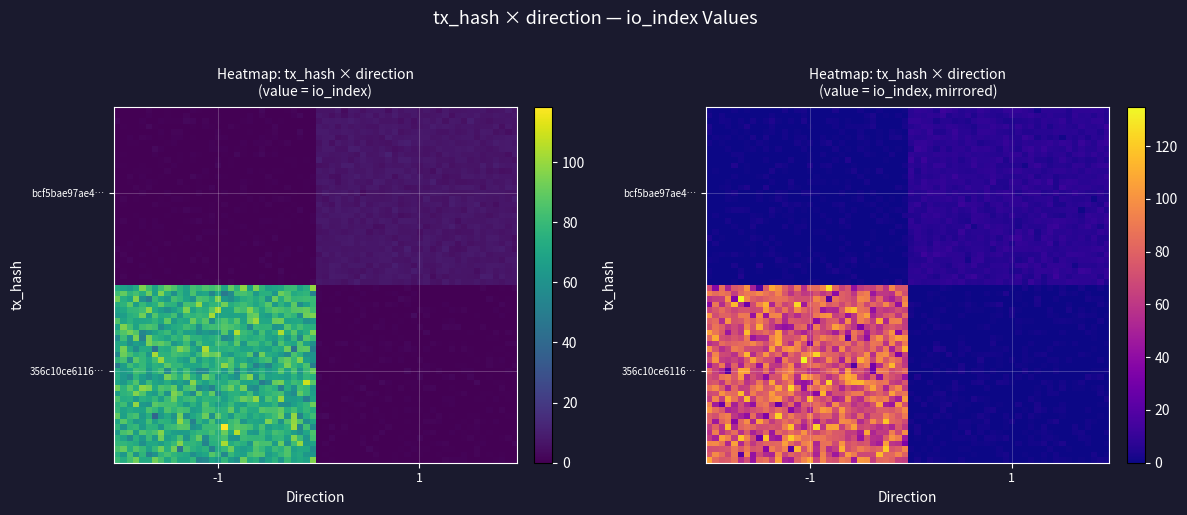

At io_index, list the series in order from largest to smallest.

356c10ce61164eae624befffdb2f8b0c1e9614f, bcf5bae97ae426426daec9cbd012a31c55cbe23